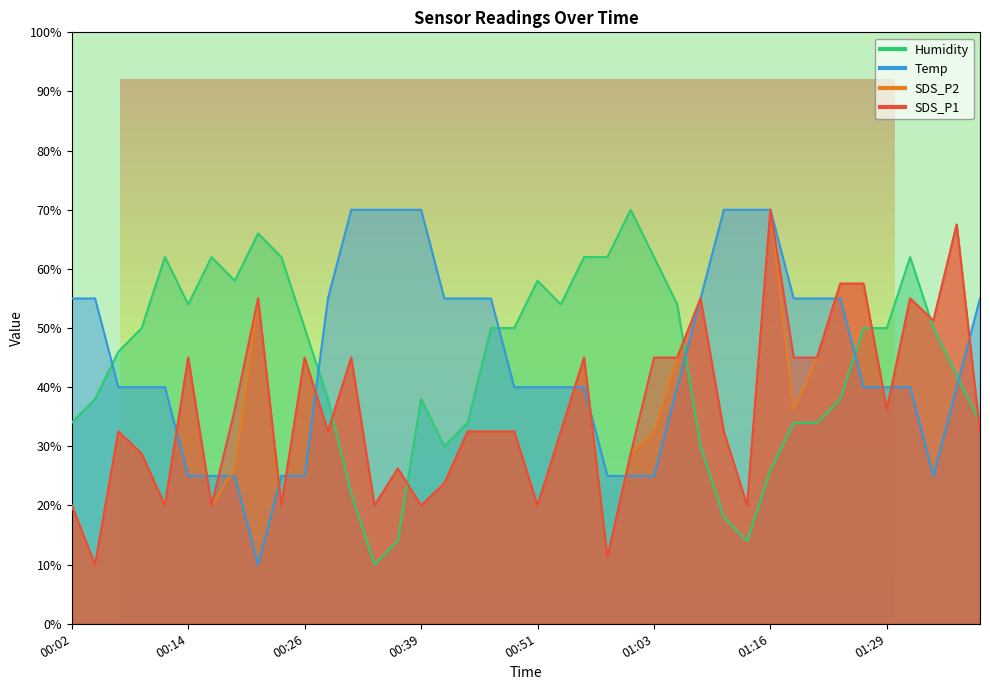

In SDS_P1, how many points are lower than both neighbors (excluding endpoints)?

12